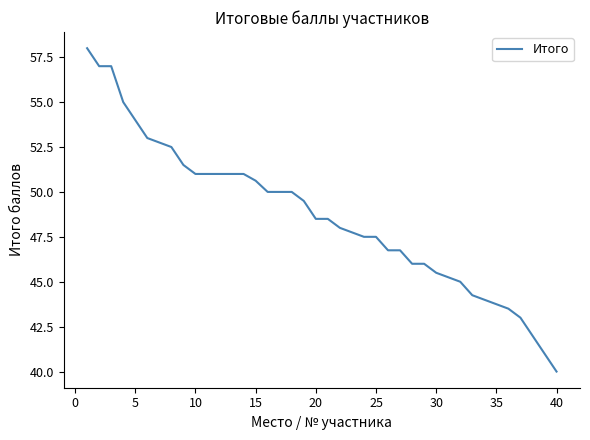

What is the maximum value shown in the chart?

58.0